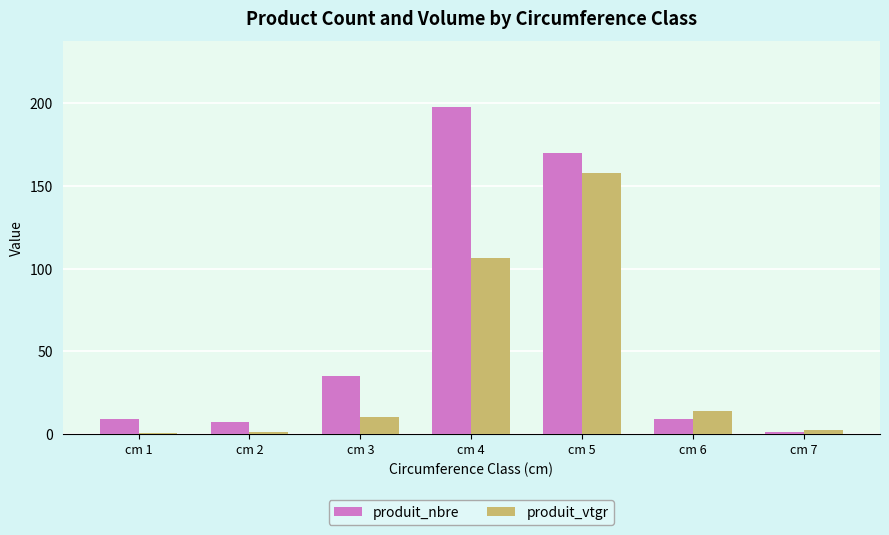

What is the maximum value for produit_nbre?

198.0